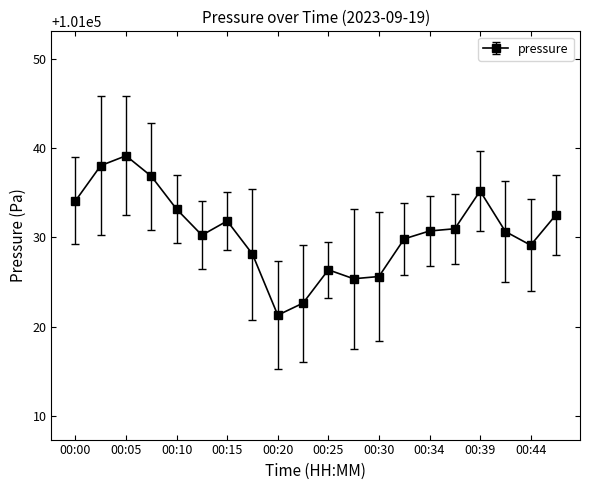

True or false: the data has more than 0 interior local peaks.

True